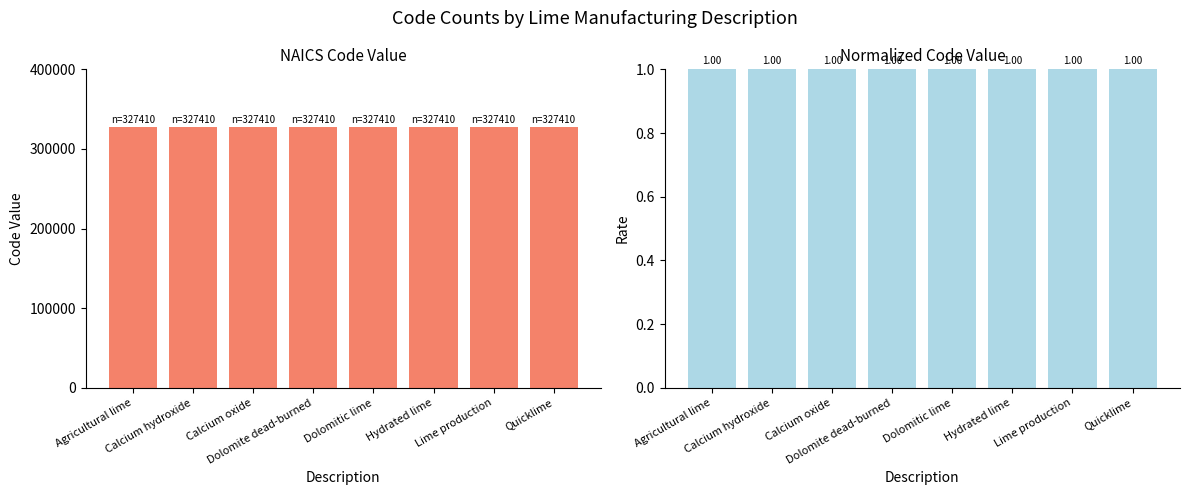

What is the label of the 2nd bar from the right?

Lime production